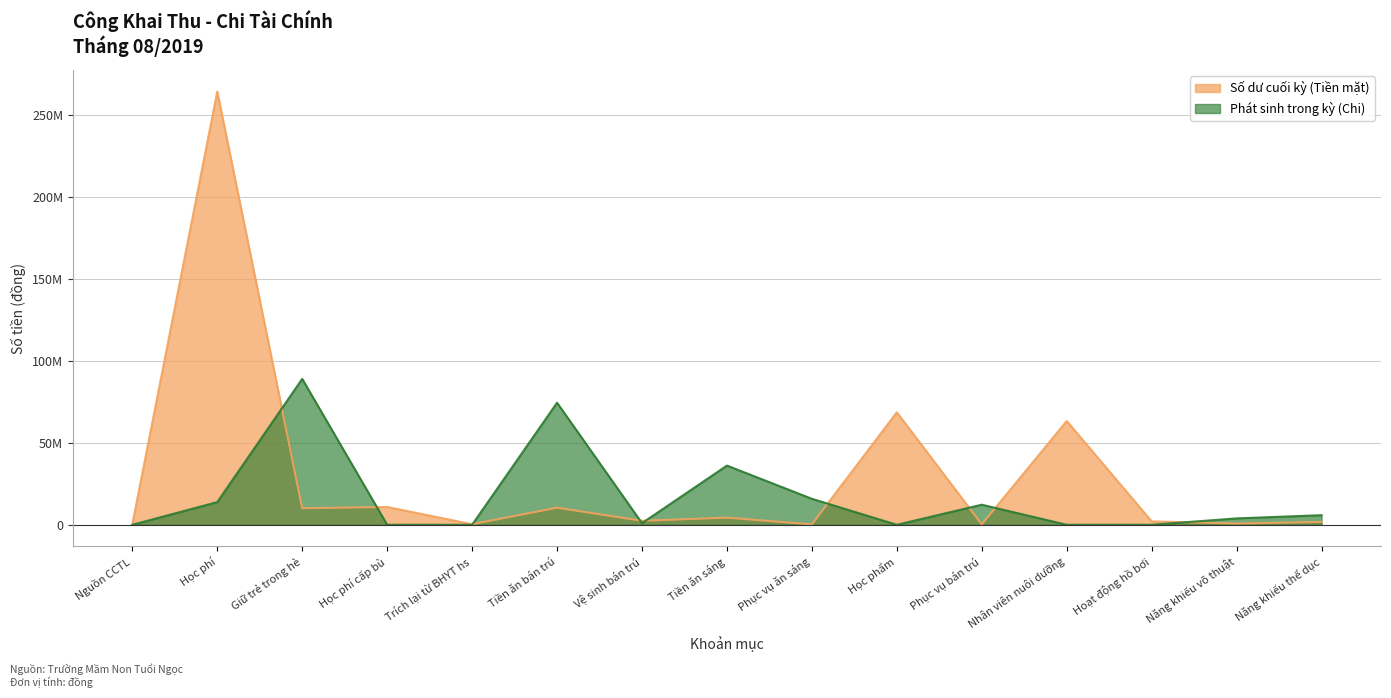

True or false: Số dư cuối kỳ (Tiền mặt) has more than 0 interior local peaks.

True